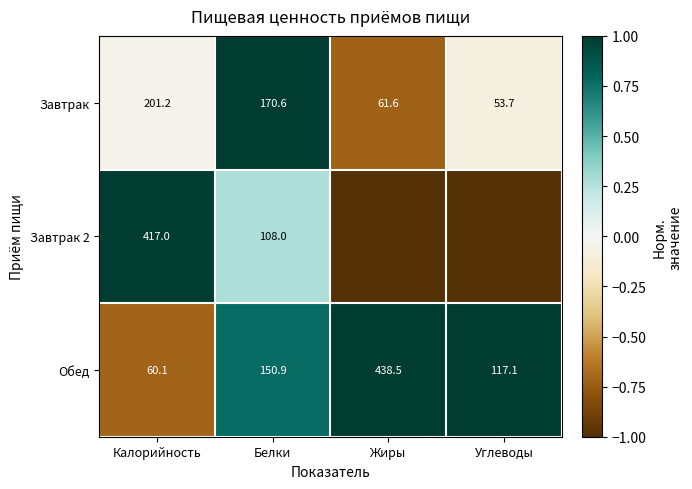

How many values in the Обед series are below 150?

2